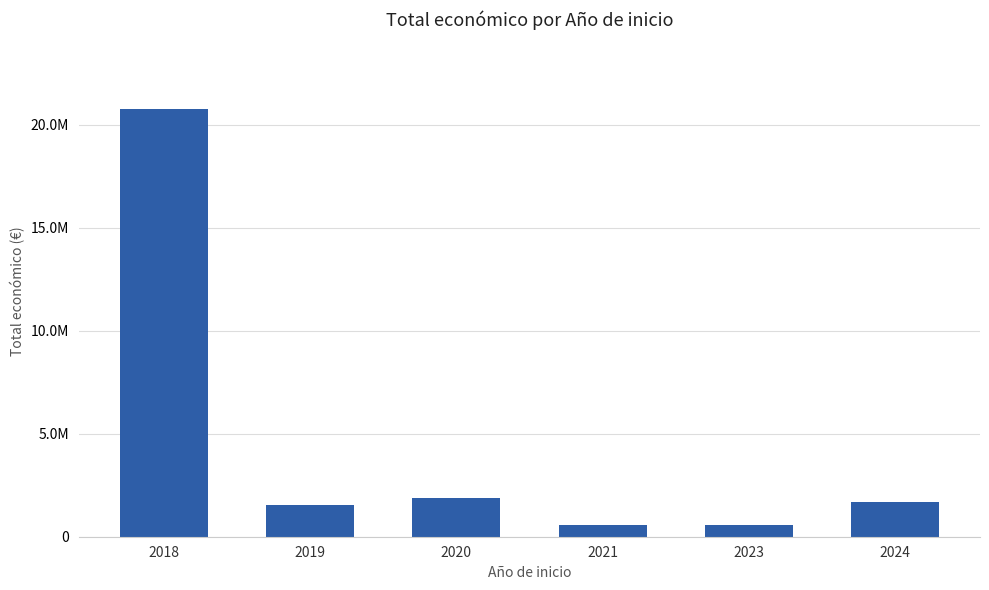

Rank the categories by value from lowest to highest.

2021, 2023, 2019, 2024, 2020, 2018